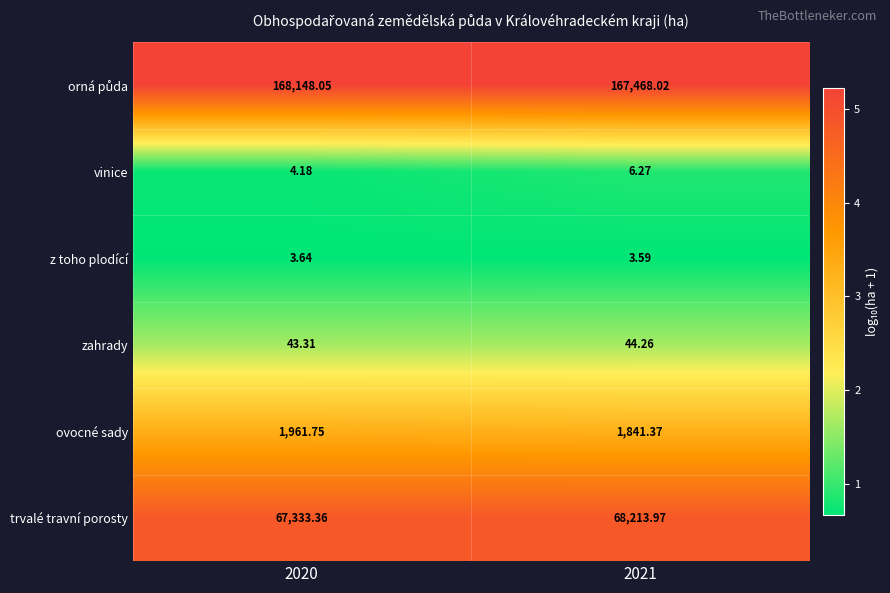

Which label corresponds to the smallest value in the chart?

2021